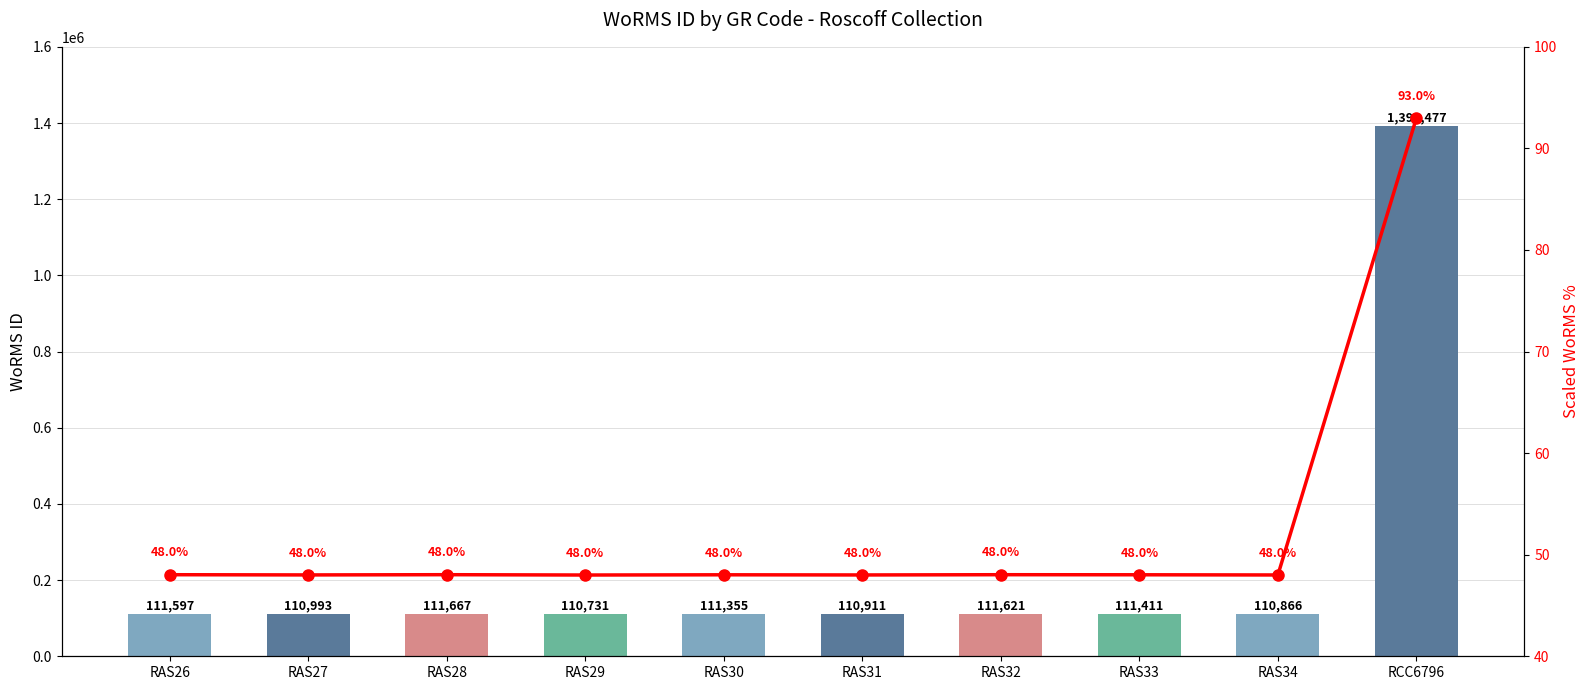

What is the difference between the values at RAS33 and RAS28?

256